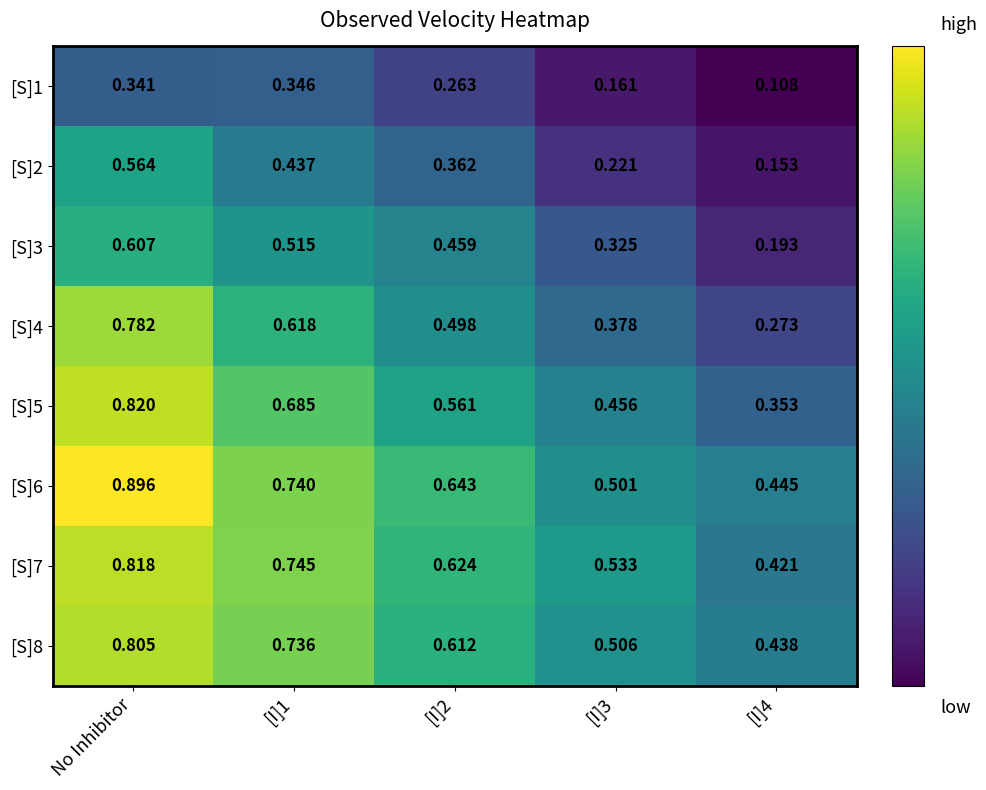

What is the total value across all series at [I]2?

4.0